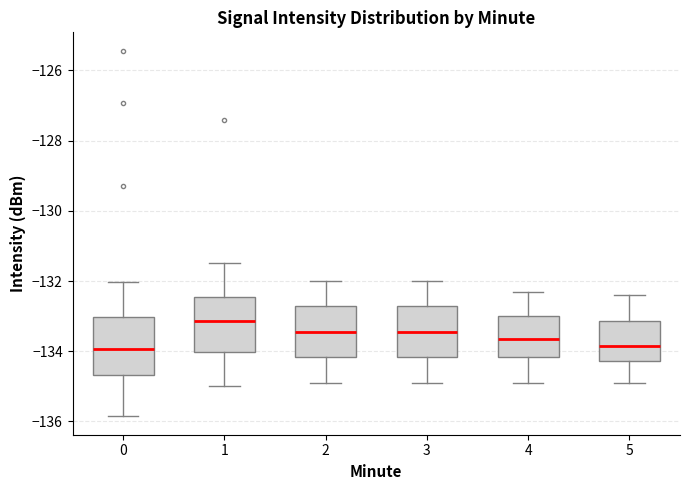

Reading left to right, transcribe this box plot: for each box, give where its median line is, the range the box spans, and where its two whiskers end, as read against the y-axis. The values are not printed on the chart, so give them approximately, as read against the axis.

0: median -134.0, box -134.6 to -133.0, whiskers -135.8 to -132.0
1: median -133.2, box -134.0 to -132.4, whiskers -135.0 to -131.4
2: median -133.4, box -134.2 to -132.8, whiskers -134.8 to -132.0
3: median -133.4, box -134.2 to -132.8, whiskers -134.8 to -132.0
4: median -133.6, box -134.2 to -133.0, whiskers -134.8 to -132.2
5: median -133.8, box -134.2 to -133.2, whiskers -134.8 to -132.4